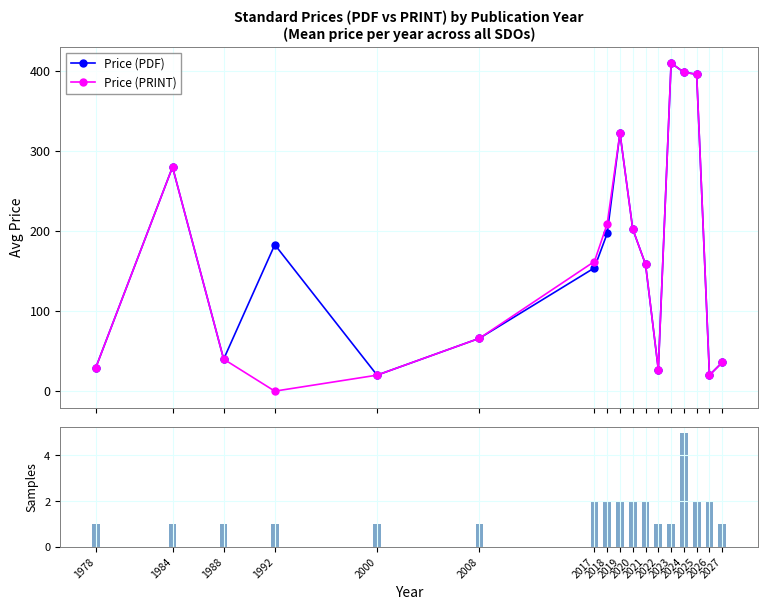

What is the difference between the Price (PDF) values at 1988 and 2025?

356.0